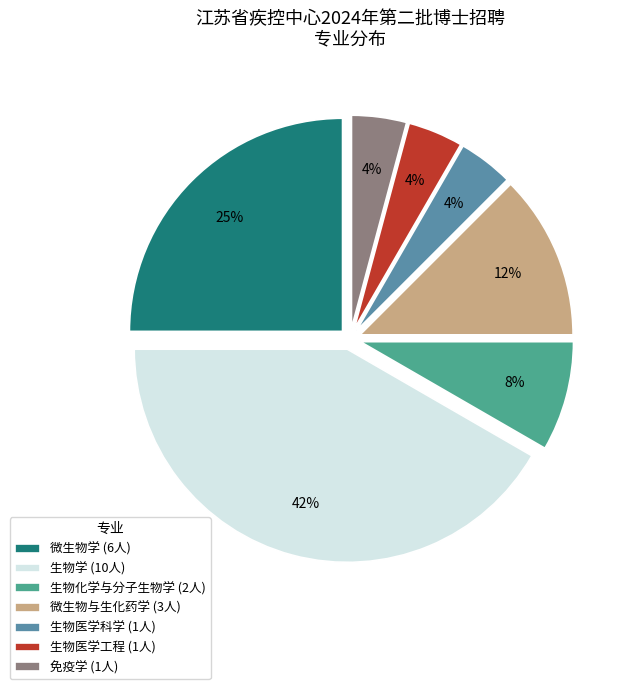

Which category has the biggest portion of the pie?

生物学